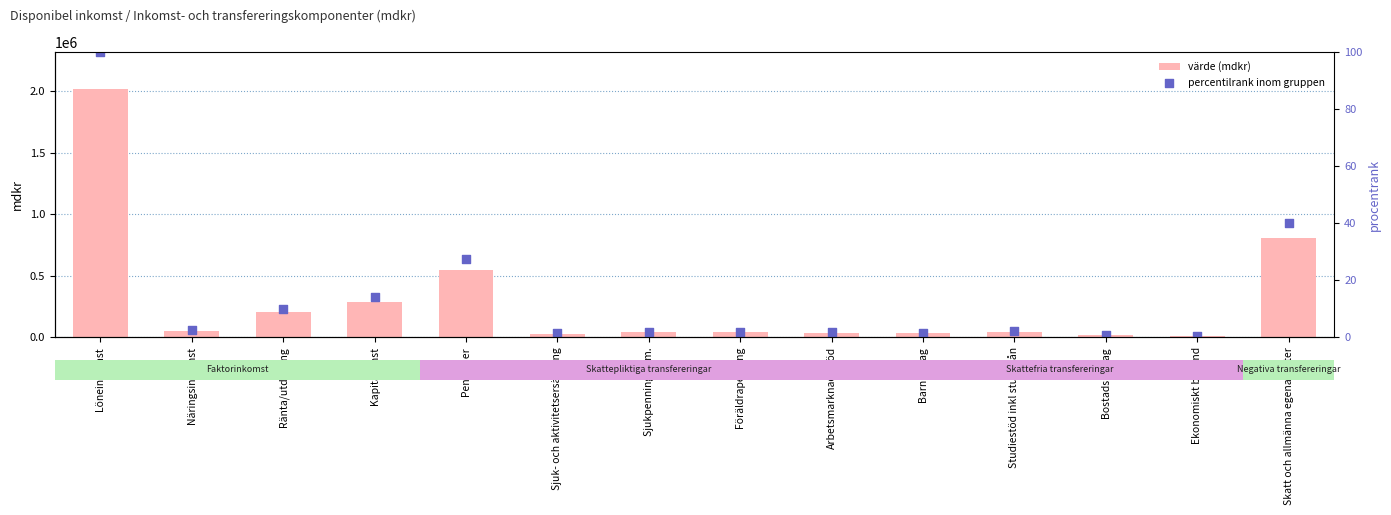

What are all the series names shown in the legend?

värde (mdkr), percentilrank inom gruppen